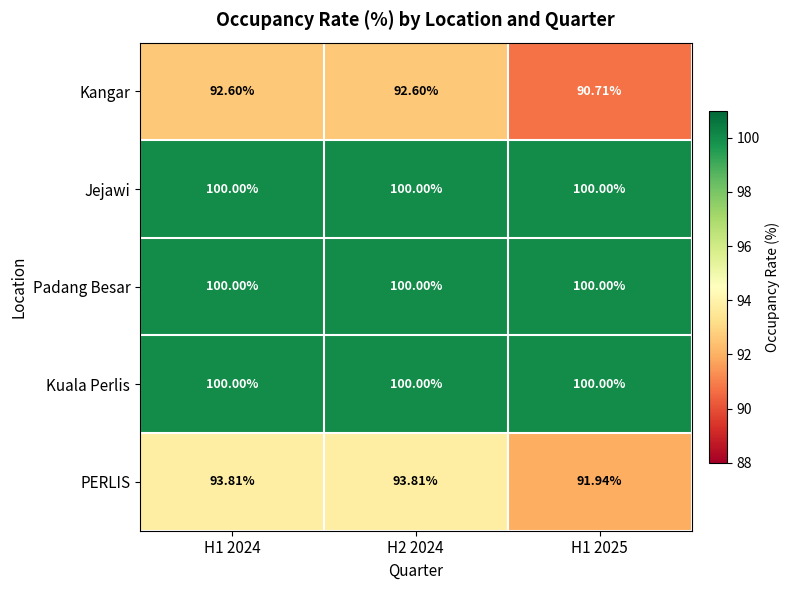

Between H2 2024 and H1 2025, which series saw the biggest shift?

Kangar